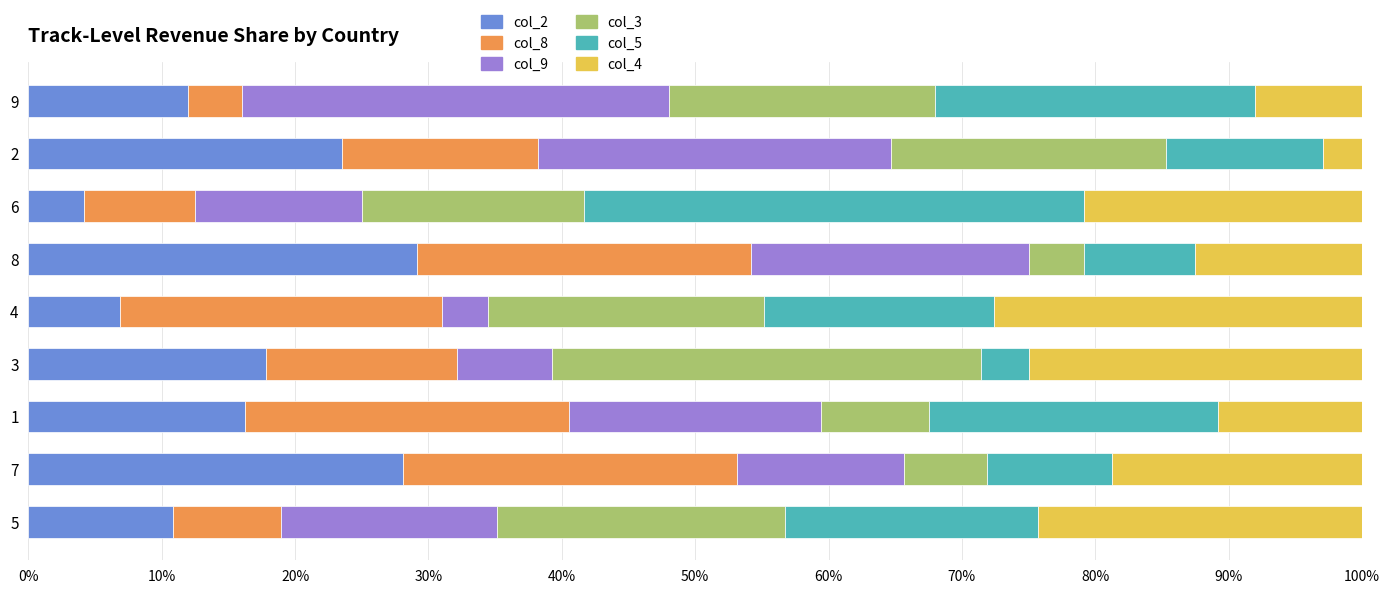

What is the total value across all series at 2?

100.0